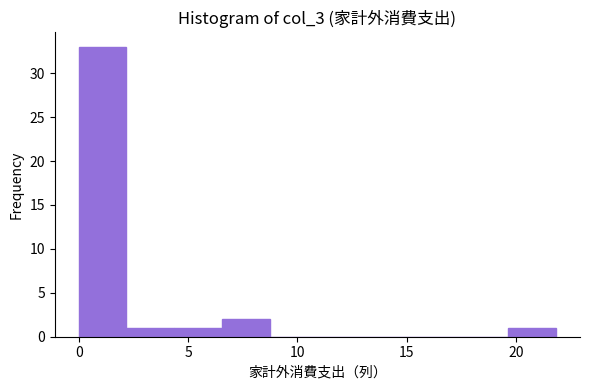

Reading left to right, transcribe this chart: for each bar, give the range it covers on the x-axis and its height. Neither the bar edges nor the heights are printed on the chart, so give them approximately, as read against the axes.

0.0 to 2.0: 33
2.0 to 4.5: 1
4.5 to 6.5: 1
6.5 to 8.5: 2
8.5 to 11.0: 0
11.0 to 13.0: 0
13.0 to 15.5: 0
15.5 to 17.5: 0
17.5 to 19.5: 0
19.5 to 22.0: 1